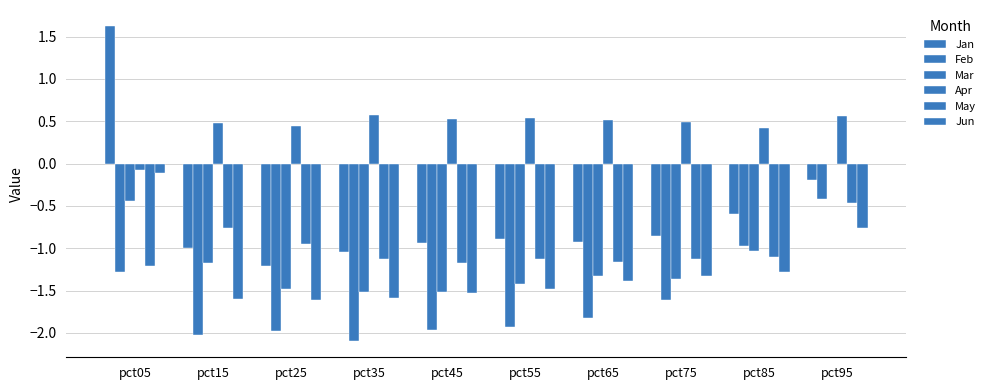

The Jan series shows -1.3 at pct65. True or false?

False